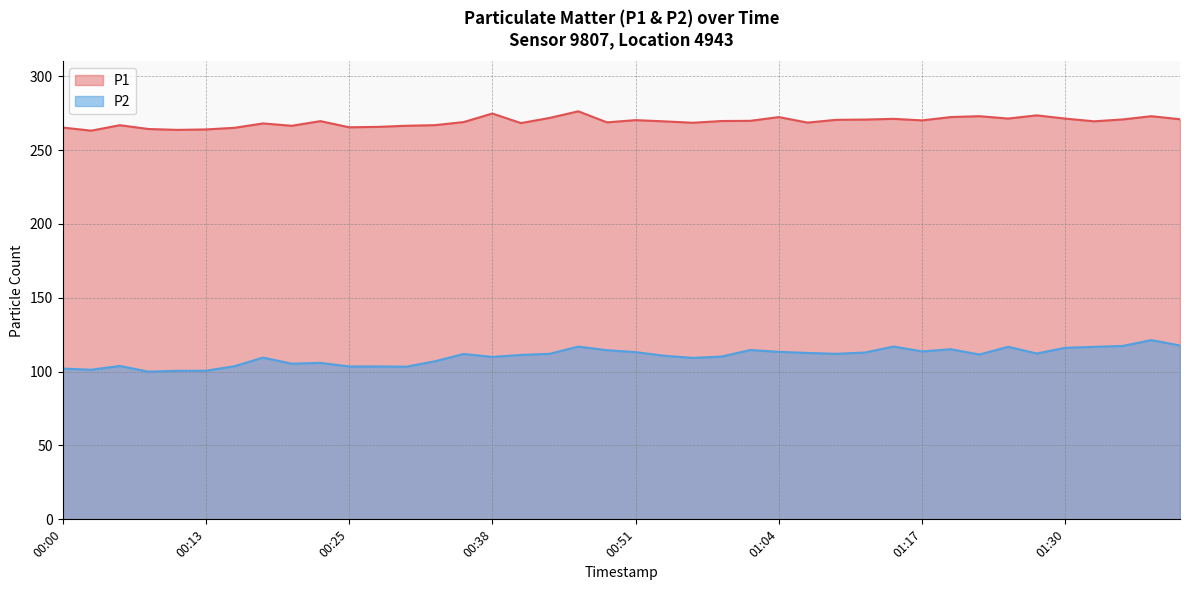

In P2, how many points are lower than both neighbors (excluding endpoints)?

10